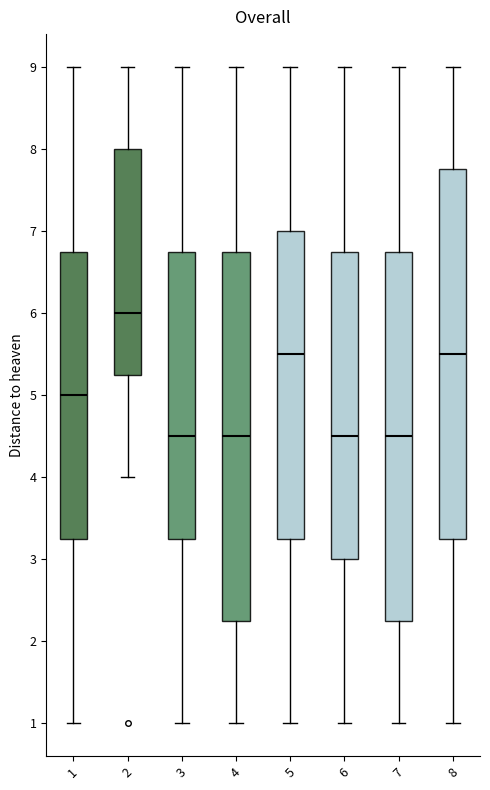

Reading left to right, read every box against the y-axis: the position of its median line, the range the box covers, and the ends of its whiskers. The values are not printed on the chart, so give them approximately, as read against the axis.

1: median 5.0, box 3.3 to 6.8, whiskers 1.0 to 9.0
2: median 6.0, box 5.3 to 8.0, whiskers 4.0 to 9.0
3: median 4.5, box 3.3 to 6.8, whiskers 1.0 to 9.0
4: median 4.5, box 2.3 to 6.8, whiskers 1.0 to 9.0
5: median 5.5, box 3.3 to 7.0, whiskers 1.0 to 9.0
6: median 4.5, box 3.0 to 6.8, whiskers 1.0 to 9.0
7: median 4.5, box 2.3 to 6.8, whiskers 1.0 to 9.0
8: median 5.5, box 3.3 to 7.8, whiskers 1.0 to 9.0